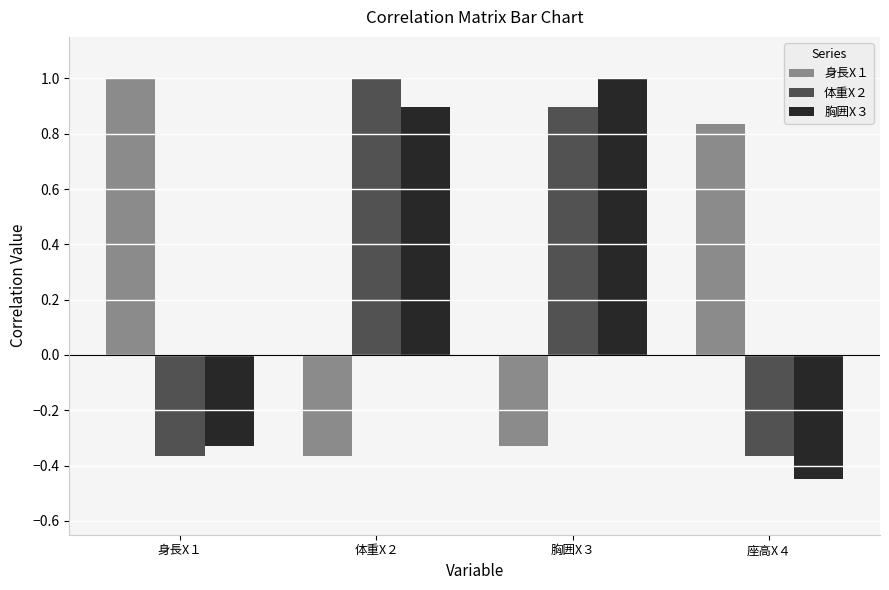

What is the difference between the maximum and minimum values in the 身長X１ series?

1.4